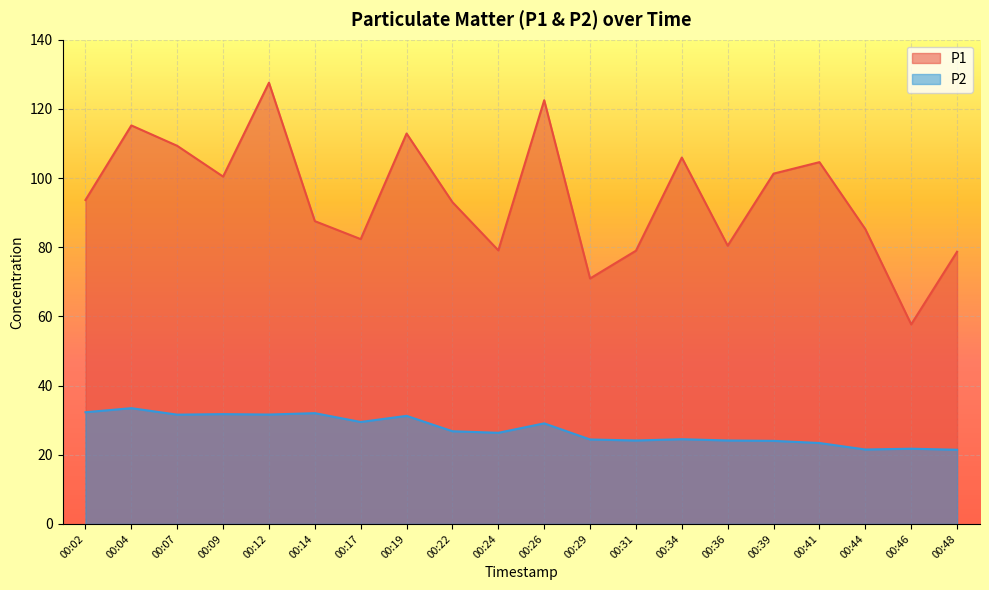

Which series has the largest range (max minus min)?

P1